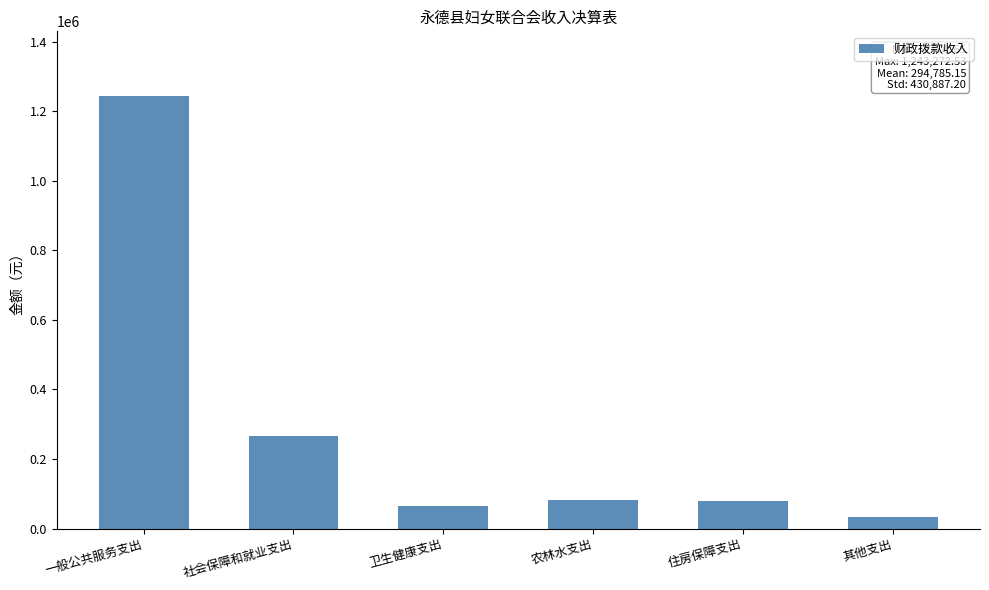

What position from the left is 住房保障支出?

5